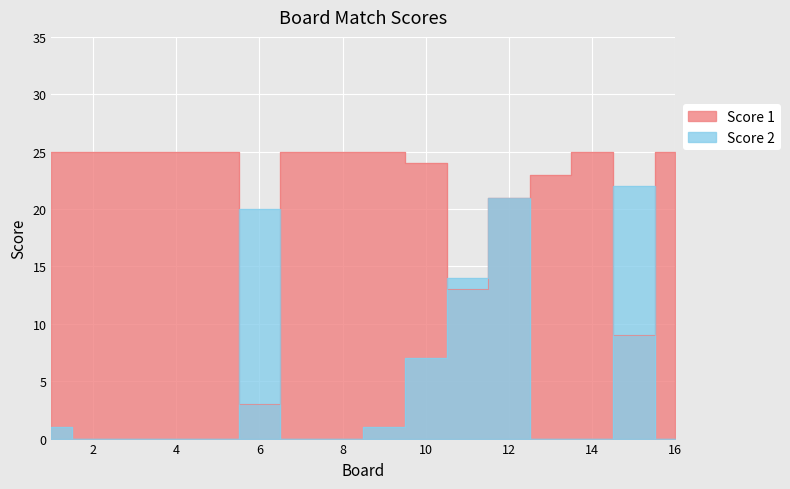

Which series changed the most between 12 and 14?

Score 2